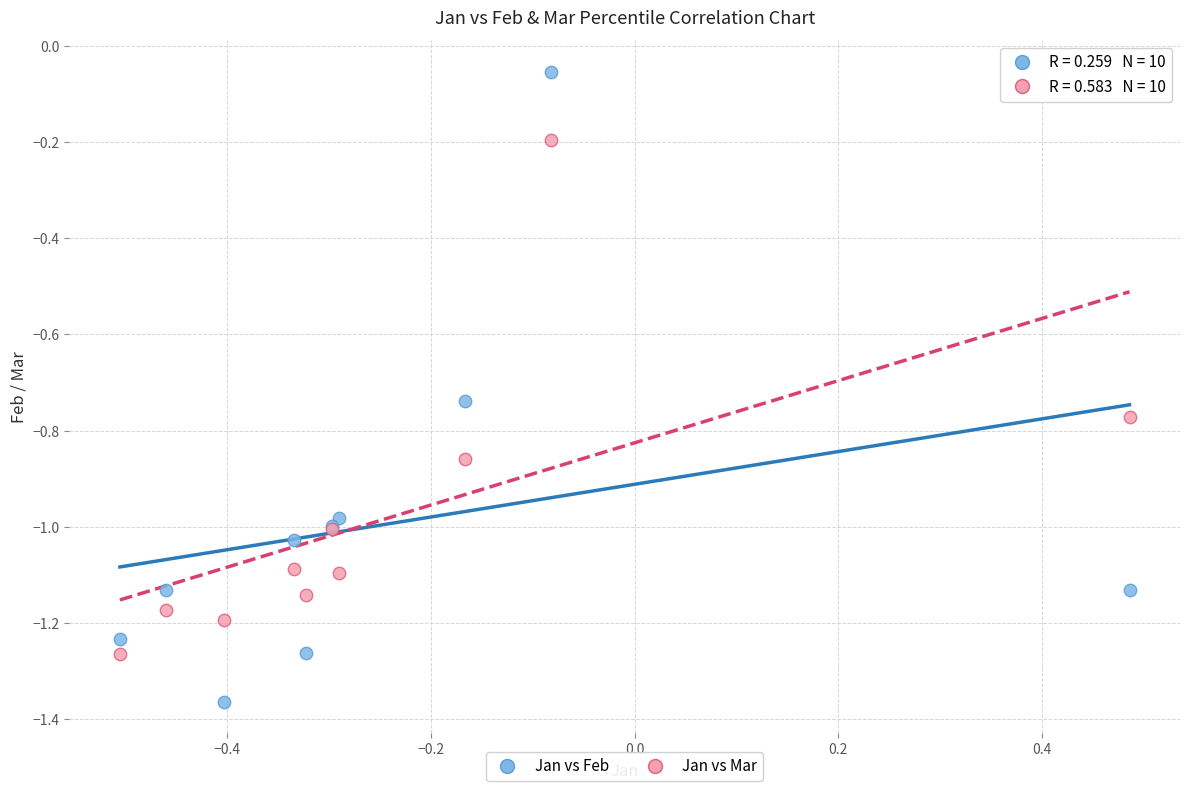

What is the X range (max minus min) for the scatter plot?

1.0